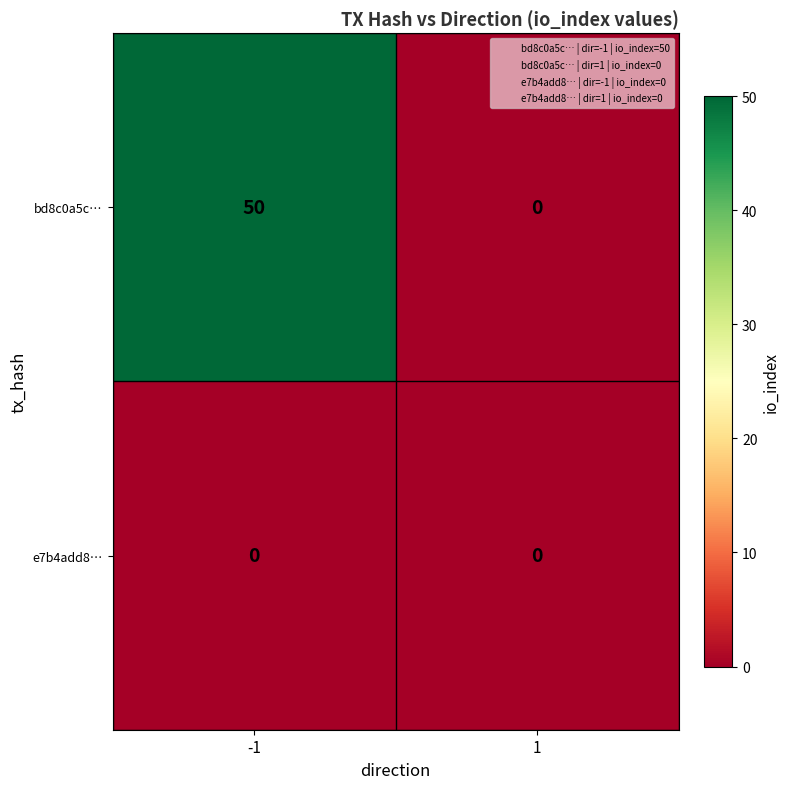

What is the average value of the bd8c0a5c… series?

25